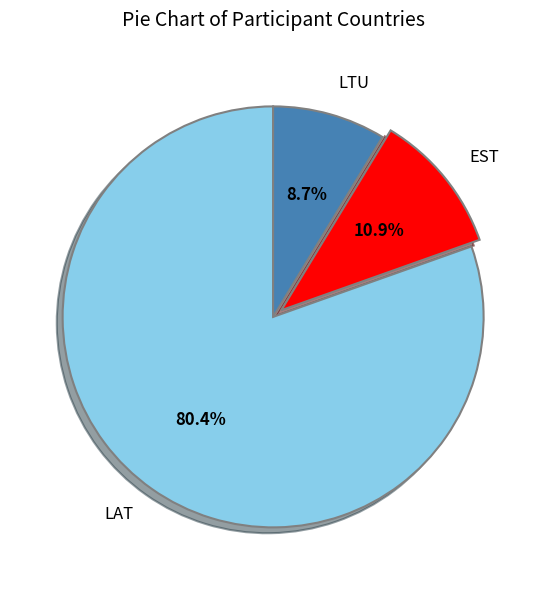

How much of the chart is everything except EST?

89.1%